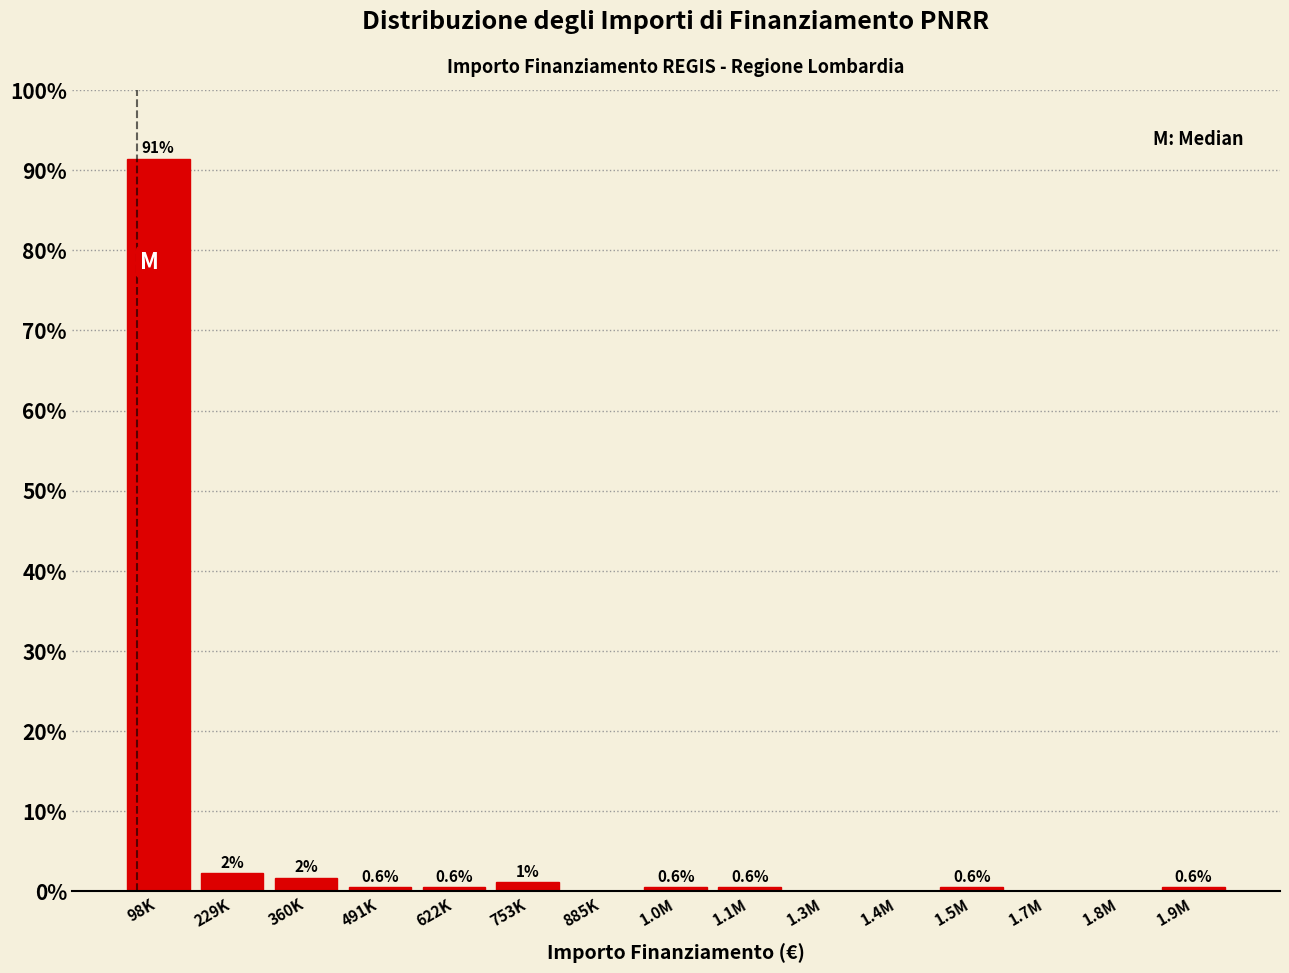

Which category has the highest value across all series?

98K